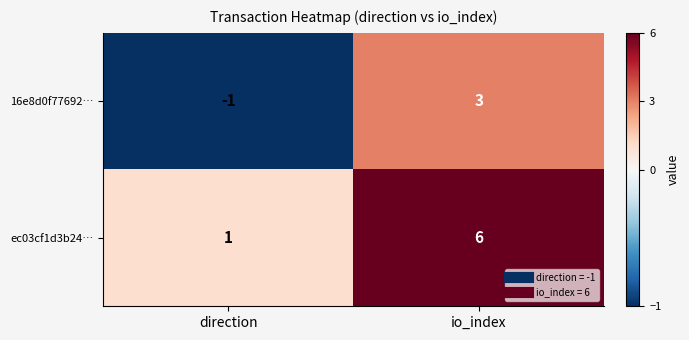

The 16e8d0f77692… series shows 3 at io_index. True or false?

True